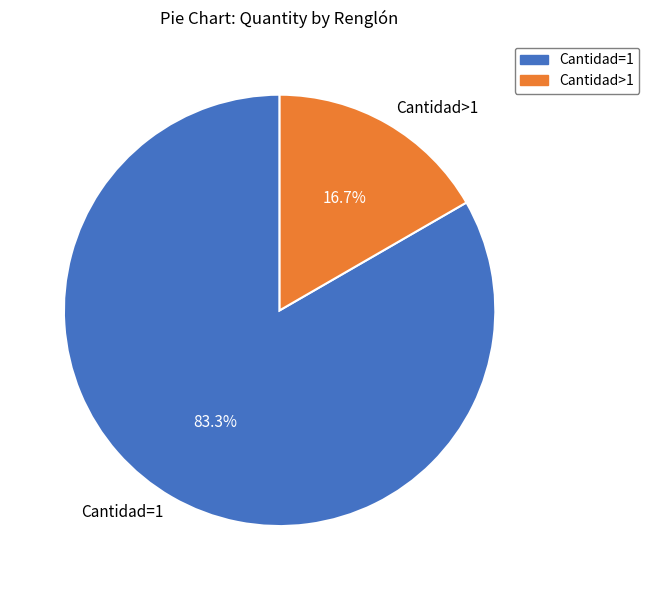

How much of the chart is everything except Cantidad=1?

16.7%